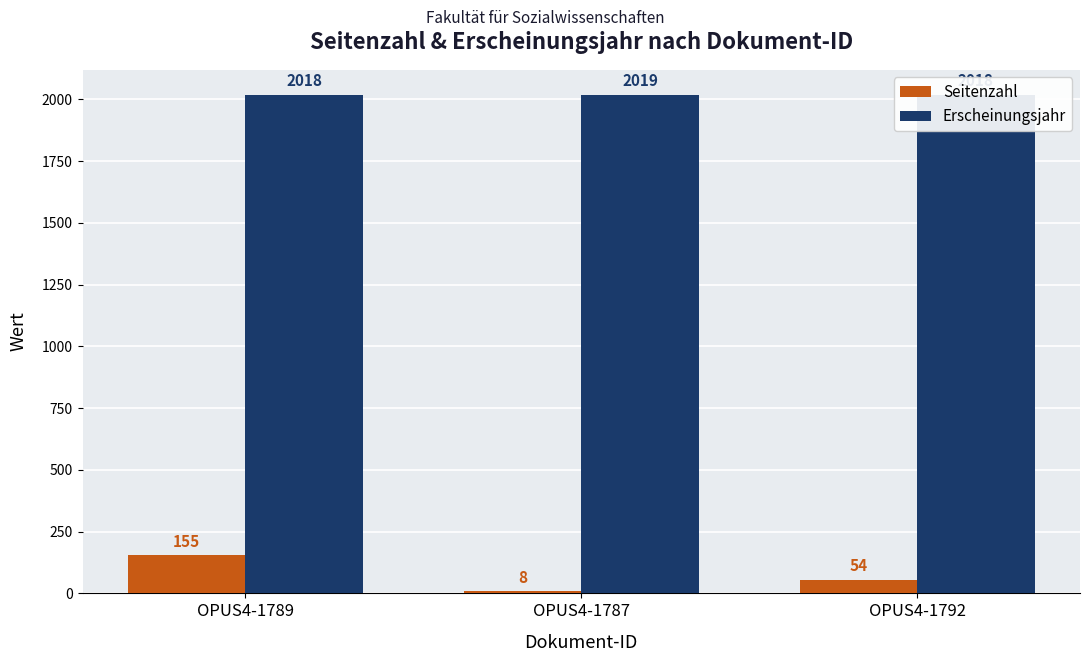

Reading left to right, what are all the values shown in this chart?

Seitenzahl: 155	8	54
Erscheinungsjahr: 2018	2019	2018